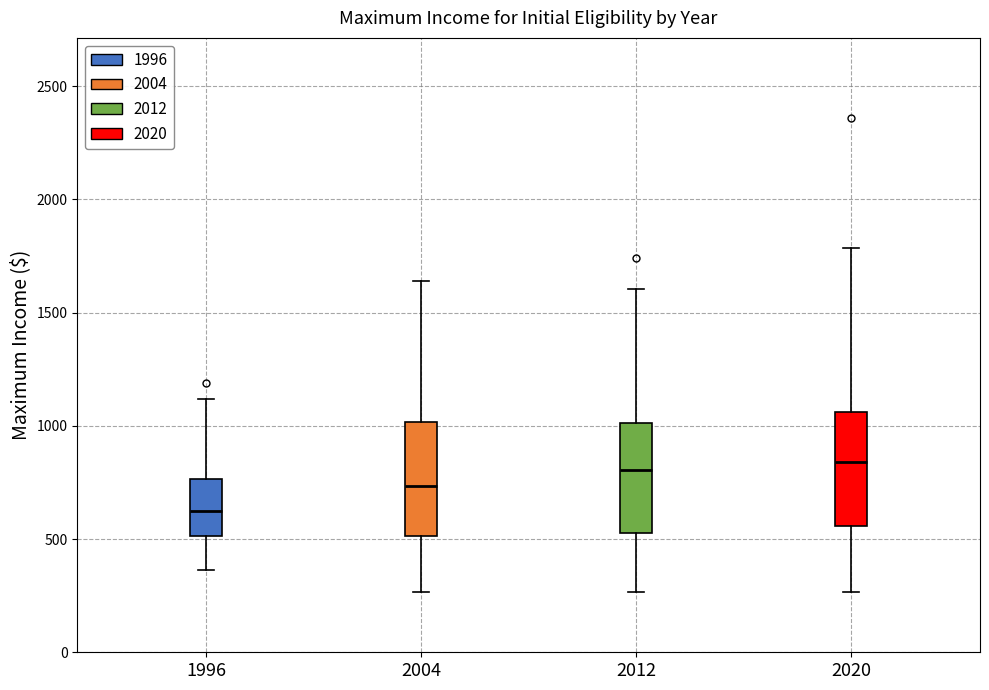

Where does the upper whisker of the box at x = 2012 end on the y-axis? The values are not printed on the chart, so give them approximately, as read against the axis.

1600